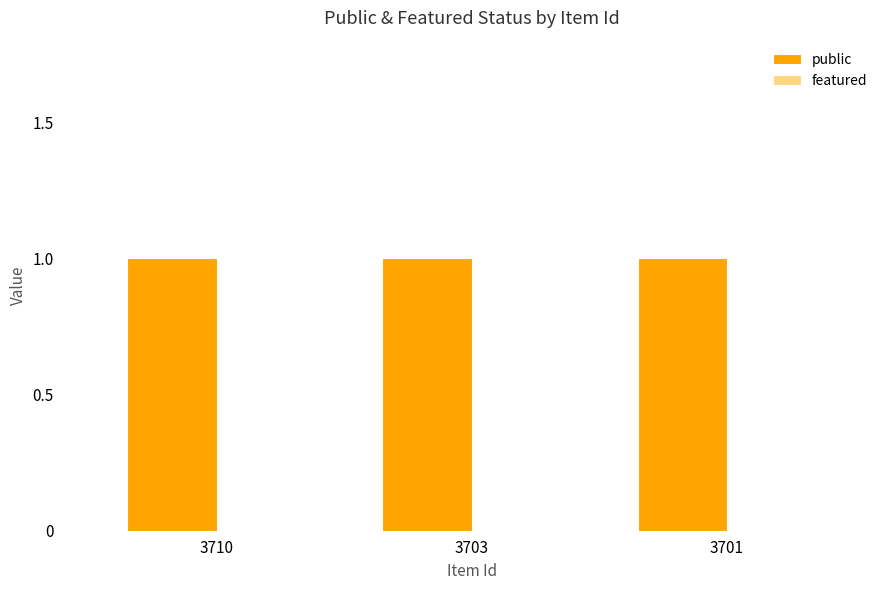

Is it true that public equals 2 at 3710?

False